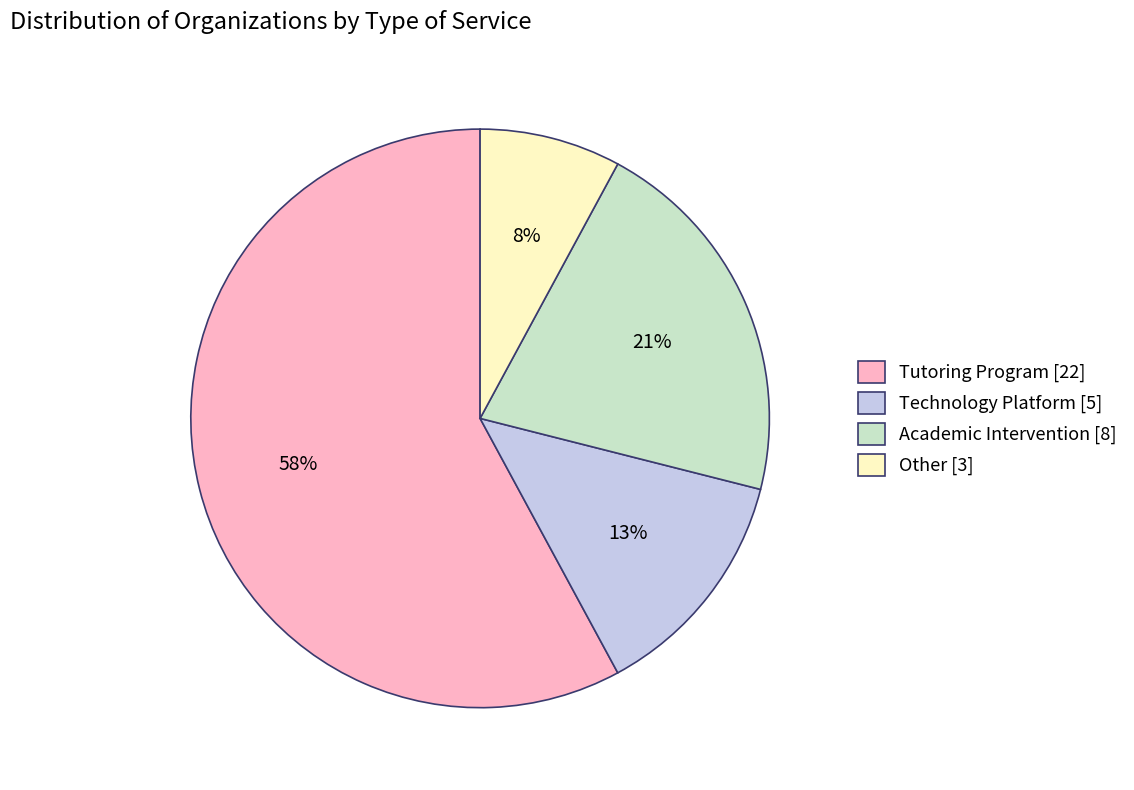

How many segments does this pie chart have?

4